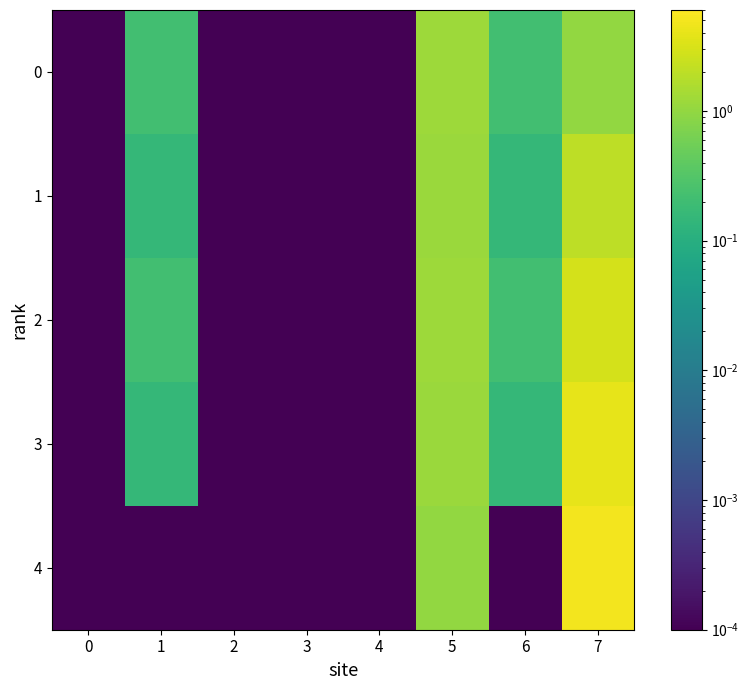

List the series in order of their peak value, lowest first.

0, 1, 2, 3, 4